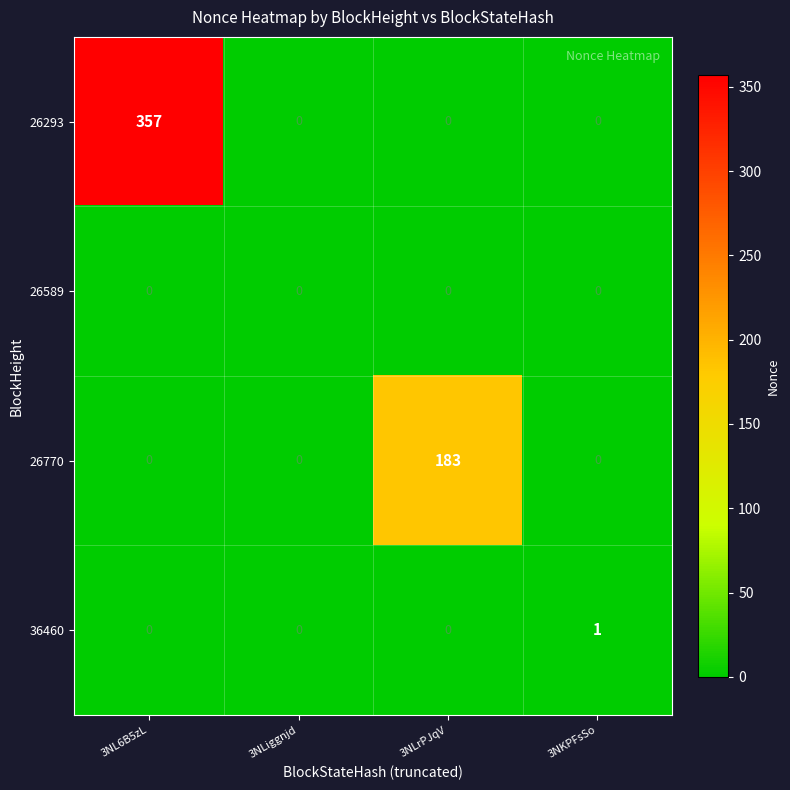

How many 26770 values are between 0 and 183?

4